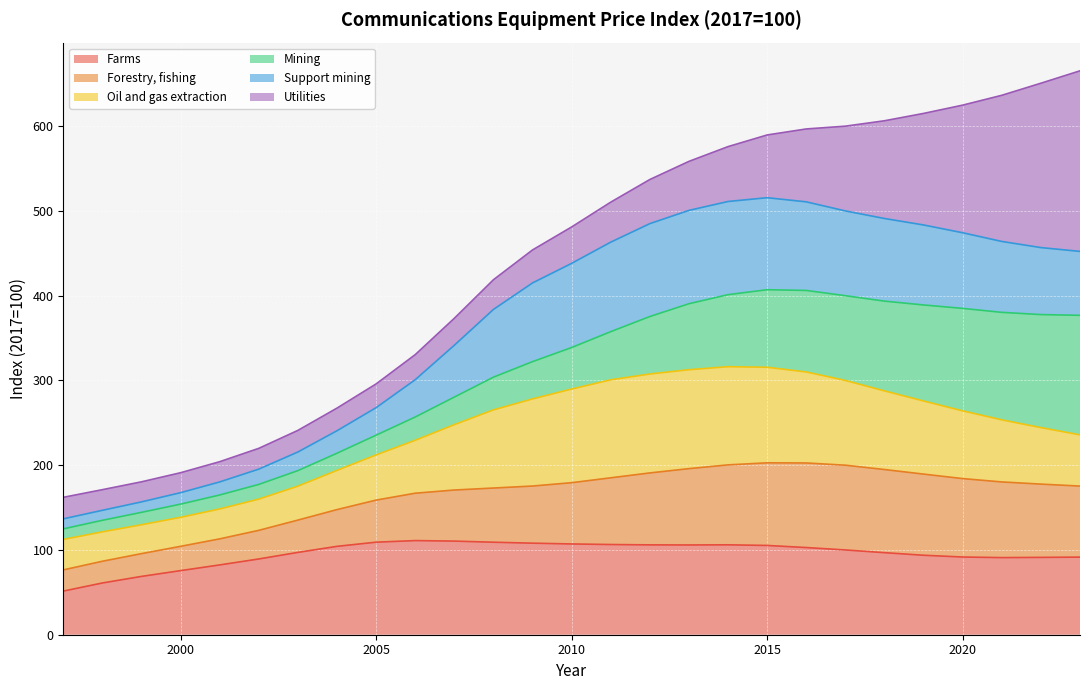

What is the value of the Farms point at the 1st from the left?

51.5